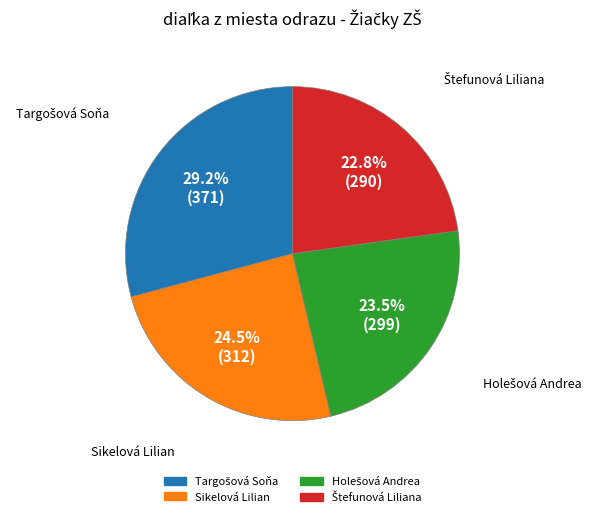

How many slices are in this pie chart?

4